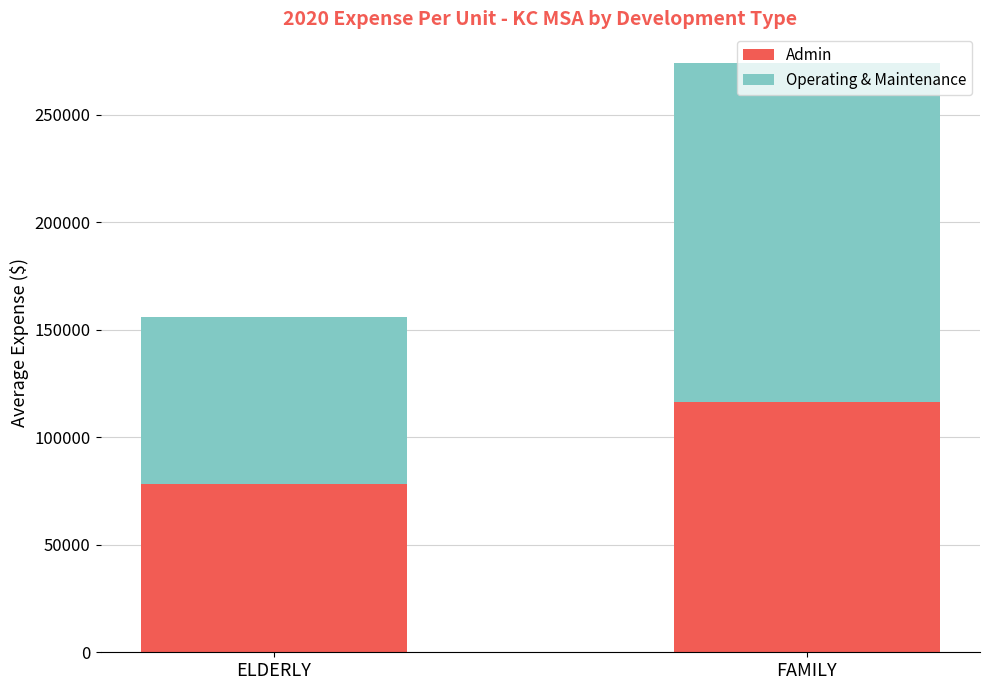

How many bars are there in total?

2